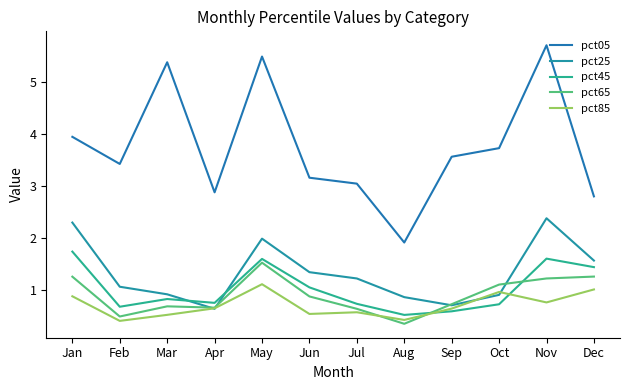

Reading left to right, extract all data points from this chart.

pct05: 4.0	3.4	5.4	2.9	5.5	3.2	3.1	1.9	3.6	3.7	5.7	2.8
pct25: 2.3	1.1	0.9	0.6	2.0	1.4	1.2	0.9	0.7	0.9	2.4	1.6
pct45: 1.7	0.7	0.8	0.8	1.6	1.1	0.7	0.5	0.6	0.7	1.6	1.4
pct65: 1.3	0.5	0.7	0.7	1.5	0.9	0.6	0.4	0.7	1.1	1.2	1.3
pct85: 0.9	0.4	0.5	0.7	1.1	0.5	0.6	0.4	0.7	1.0	0.8	1.0